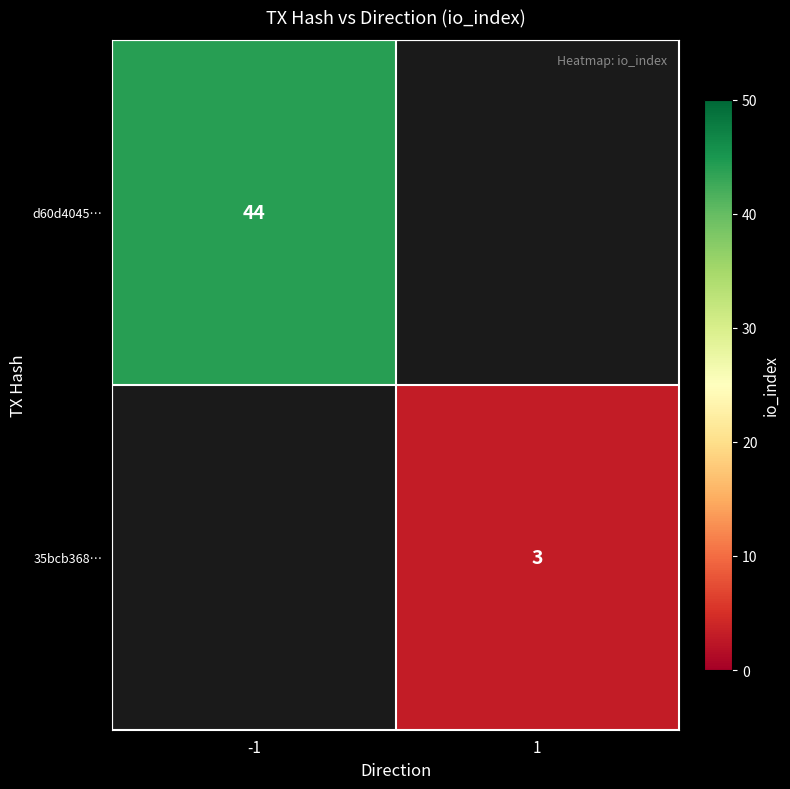

Which category has the lowest value across all series?

1